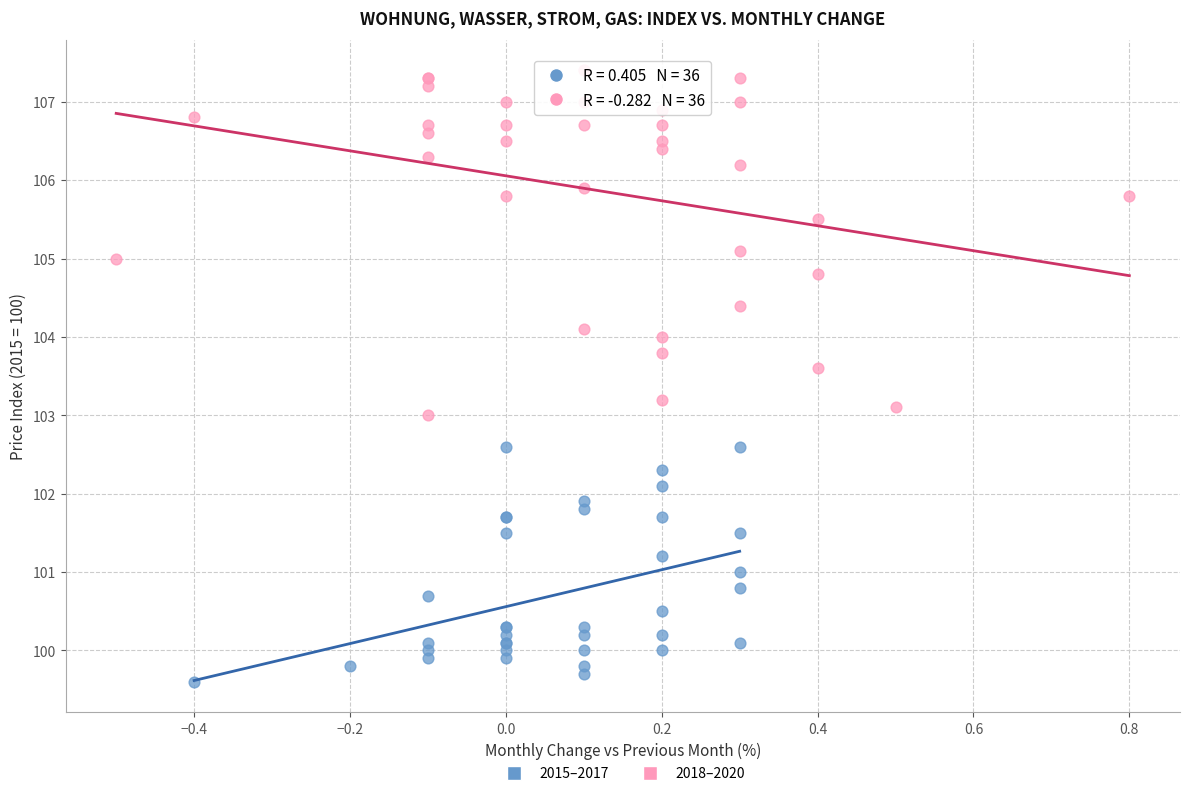

Which series contains the lowest Y value?

2015–2017